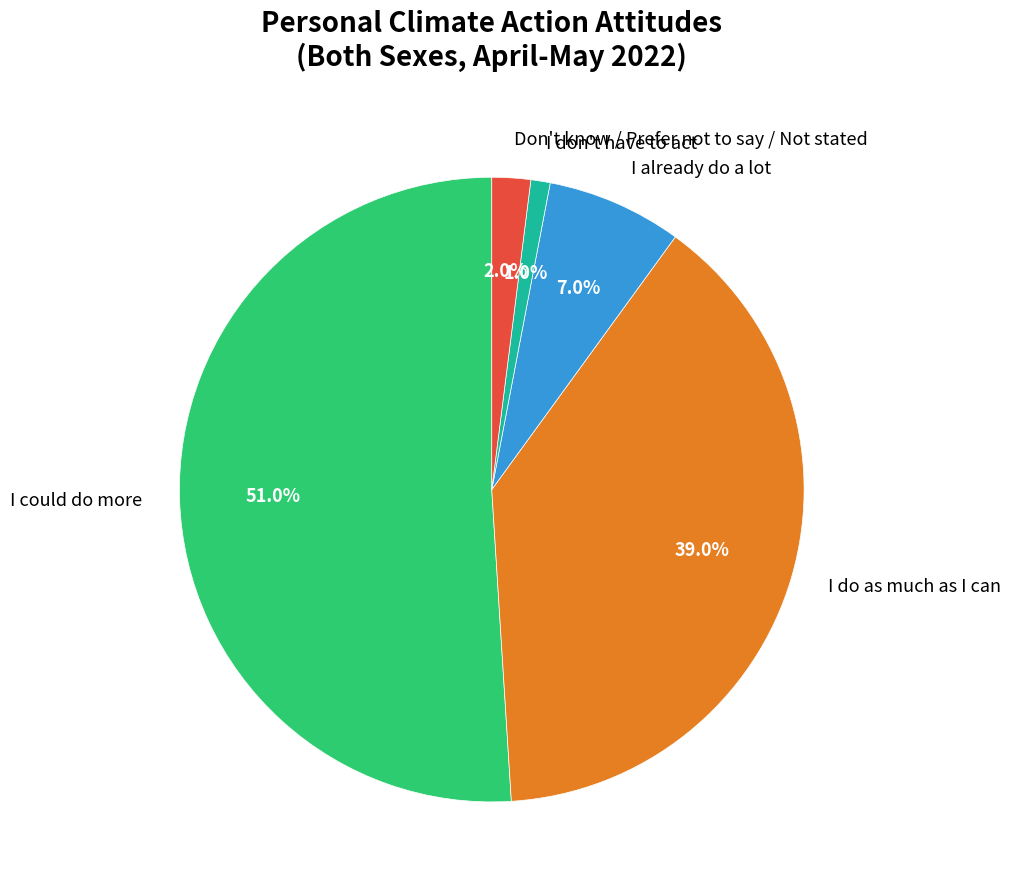

To the nearest percent, what is the combined percentage of I already do a lot and I don't have to act?

8%